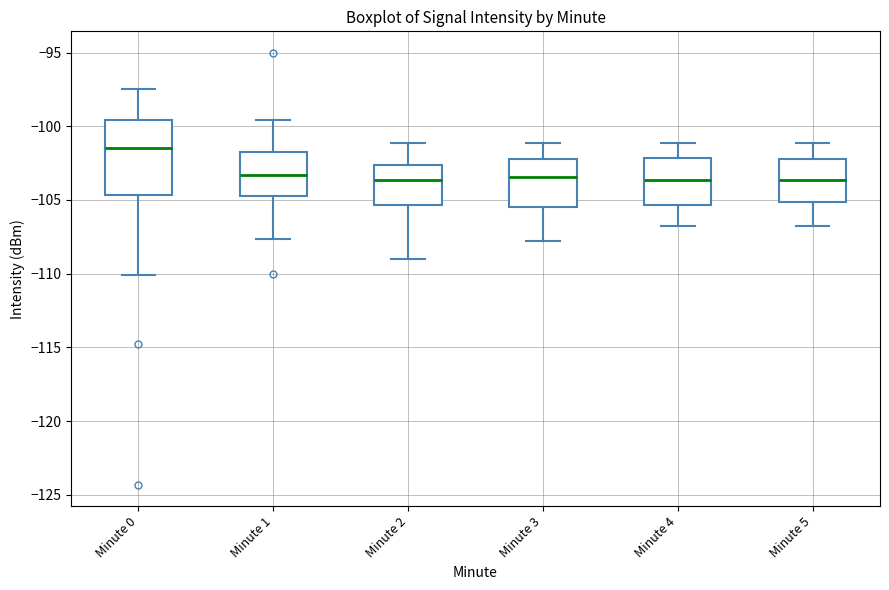

Where does the upper whisker of the box for Minute 5 end on the y-axis? The values are not printed on the chart, so give them approximately, as read against the axis.

-101.0